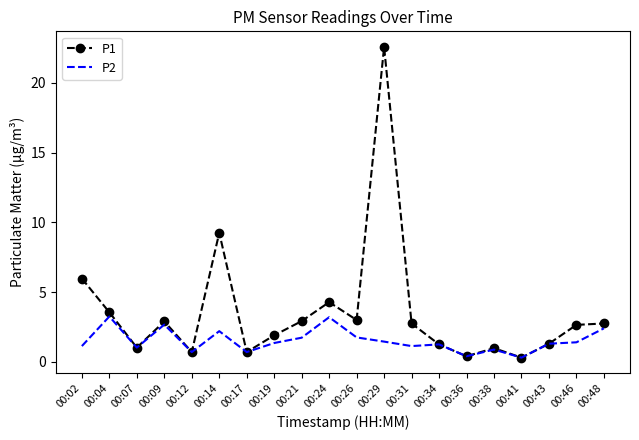

What is the lowest value of the P2 series?

0.3